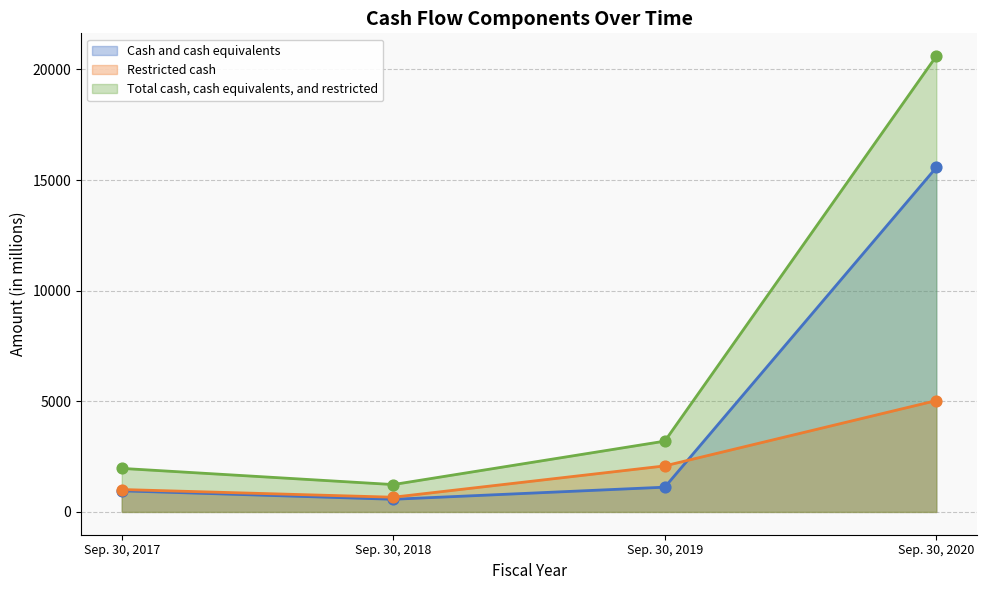

Which series has the largest total across all categories?

Total cash, cash equivalents, and restricted